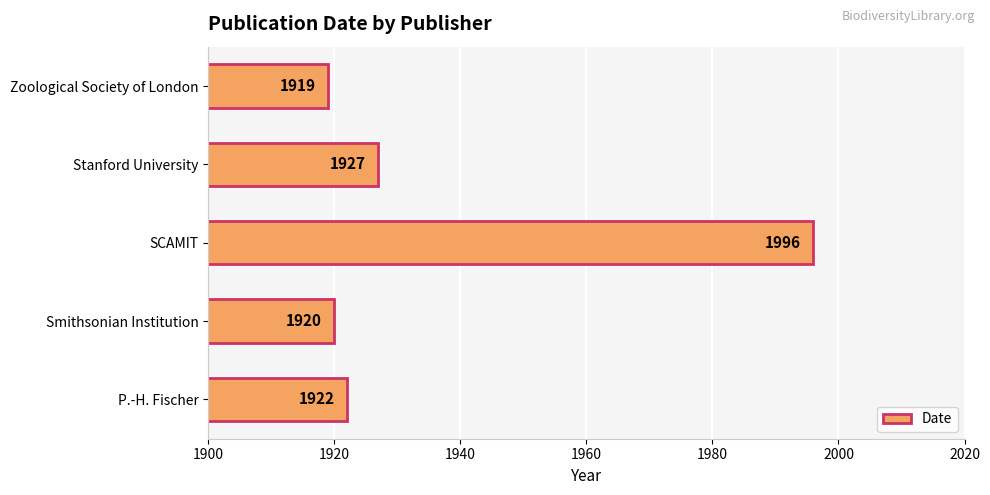

Reading bottom to top, transcribe all the data shown in this chart.

P.-H. Fischer=1922	Smithsonian Institution=1920	SCAMIT=1996	Stanford University=1927	Zoological Society of London=1919